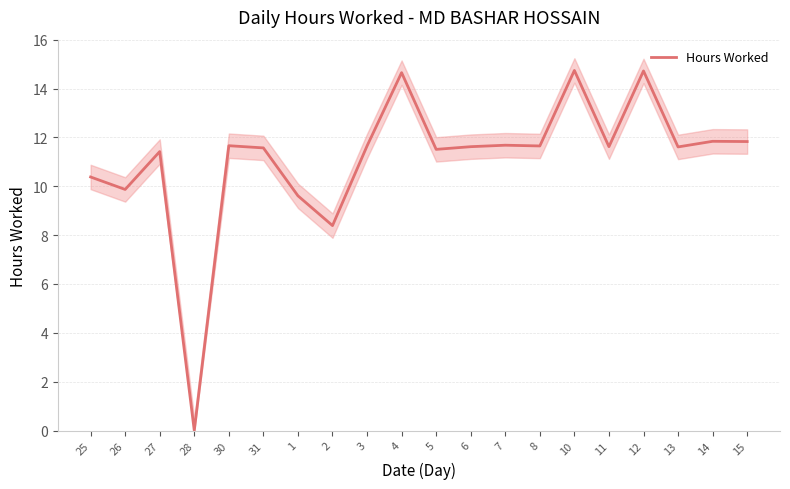

Reading left to right, extract all data points from this chart.

25=10.4	26=9.9	27=11.4	28=0.0	30=11.7	31=11.6	1=9.6	2=8.4	3=11.7	4=14.7	5=11.5	6=11.6	7=11.7	8=11.7	10=14.7	11=11.6	12=14.7	13=11.6	14=11.8	15=11.8